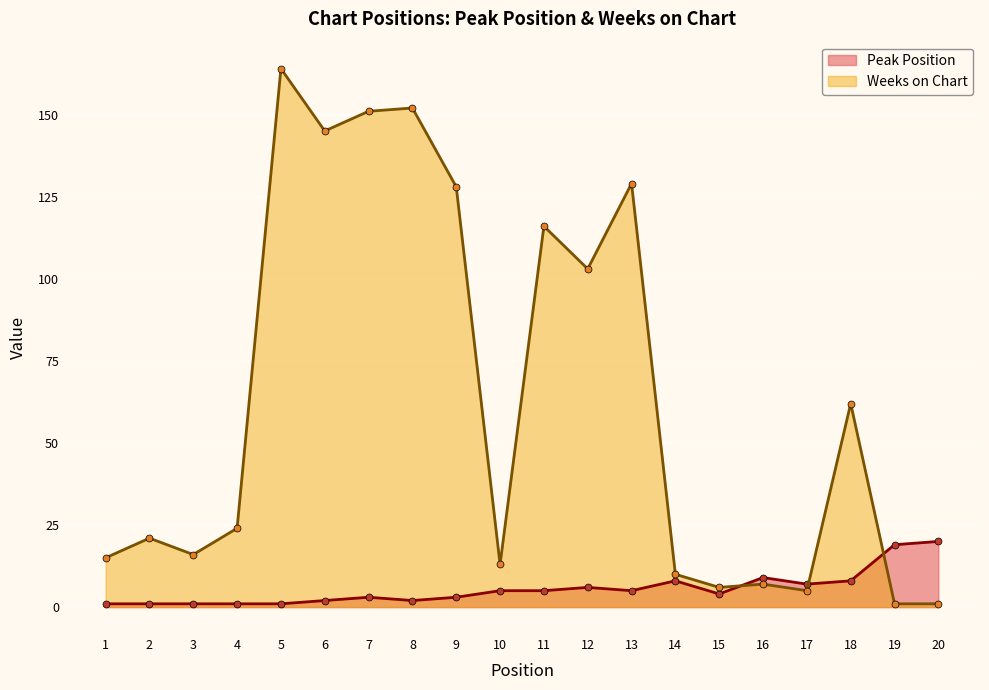

Which series has the largest range (max minus min)?

Weeks on Chart